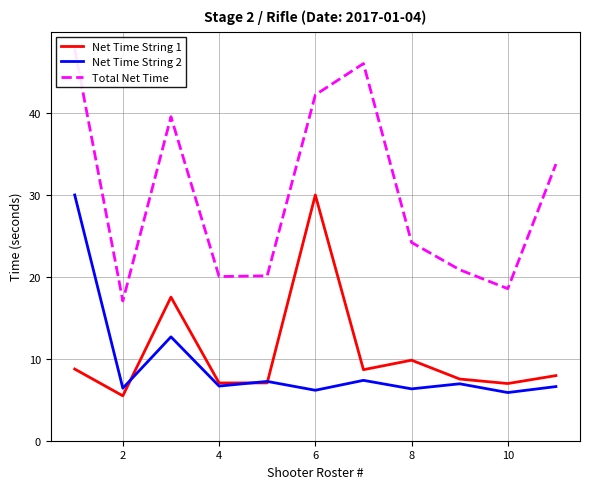

Which category has the lowest value in the Total Net Time series?

2